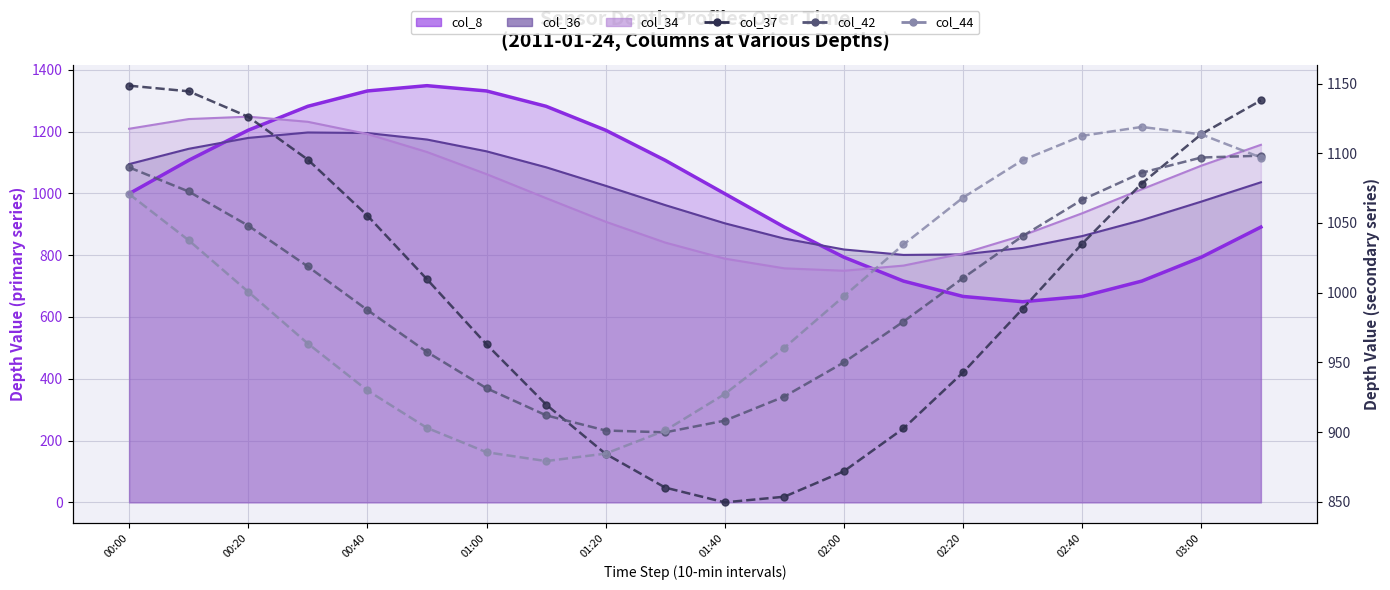

What is the value of the col_8 line point at the 1st from the left?

999.0